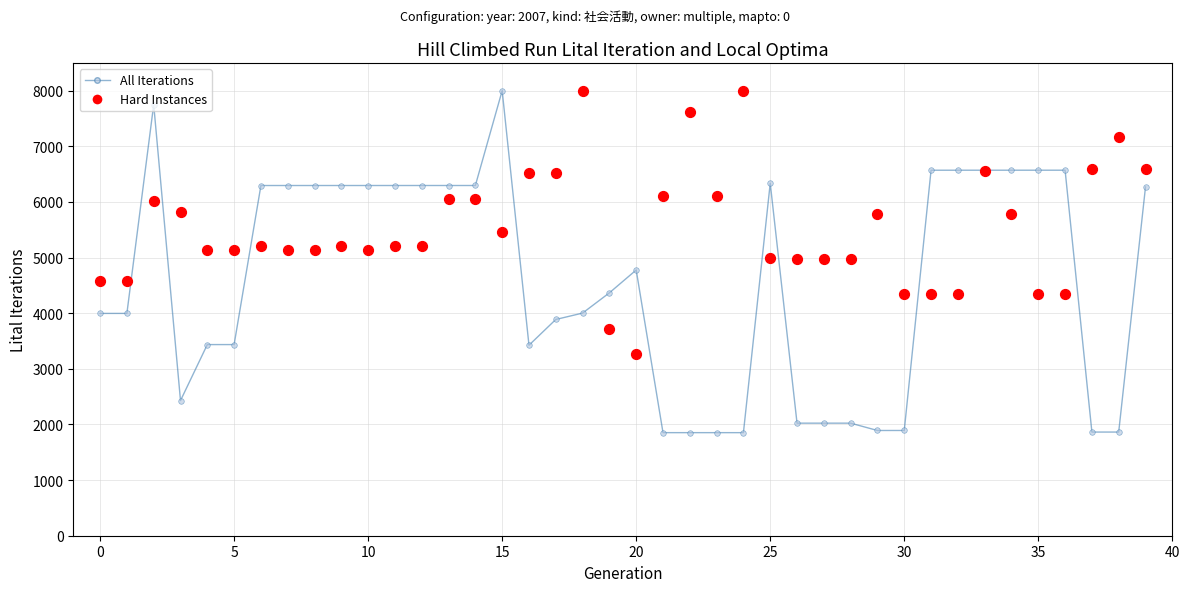

Which series has the largest total across all categories?

Hard Instances